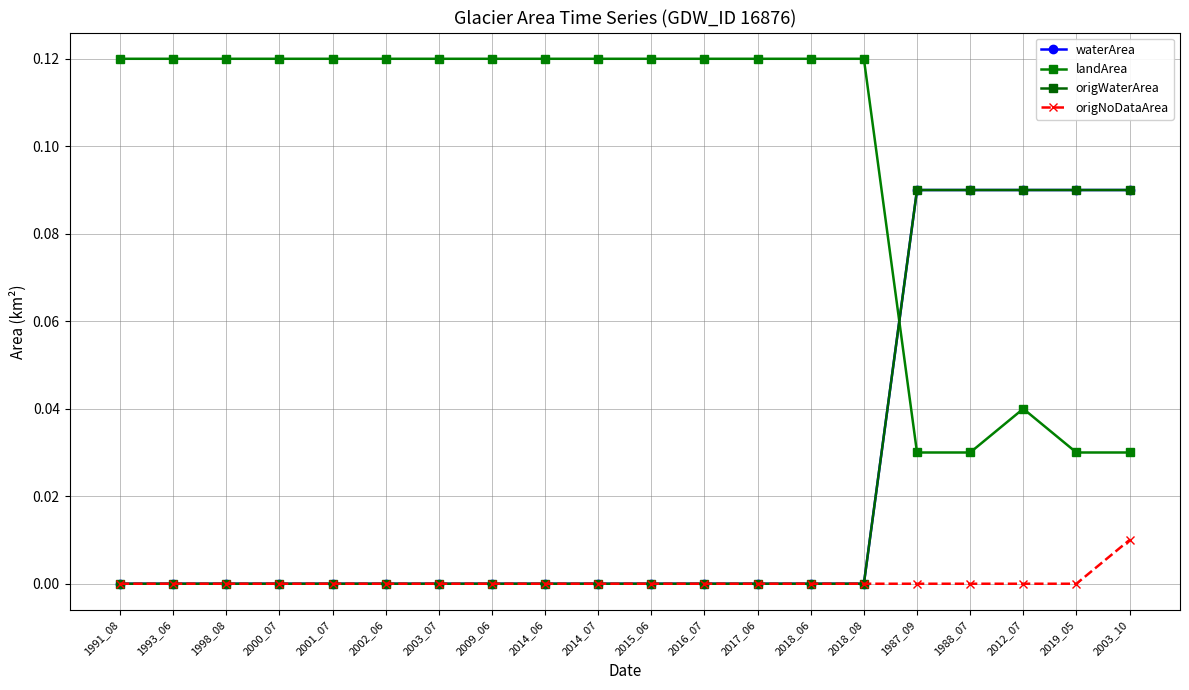

Does the chart have visible grid lines?

Yes